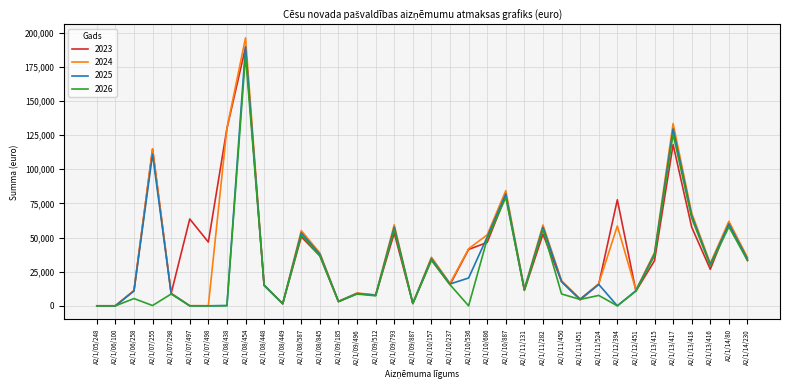

The 2024 series shows 61875.1 at A2/1/14/80. True or false?

True